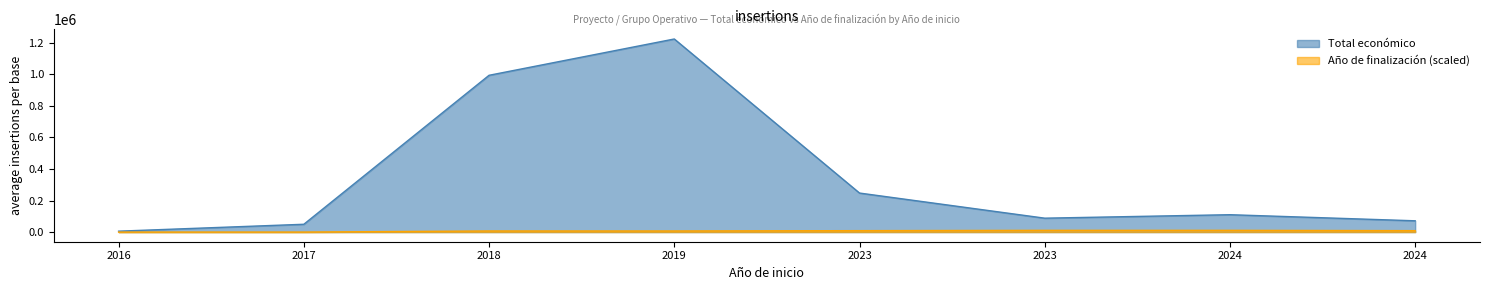

Count the number of data series in this chart.

2